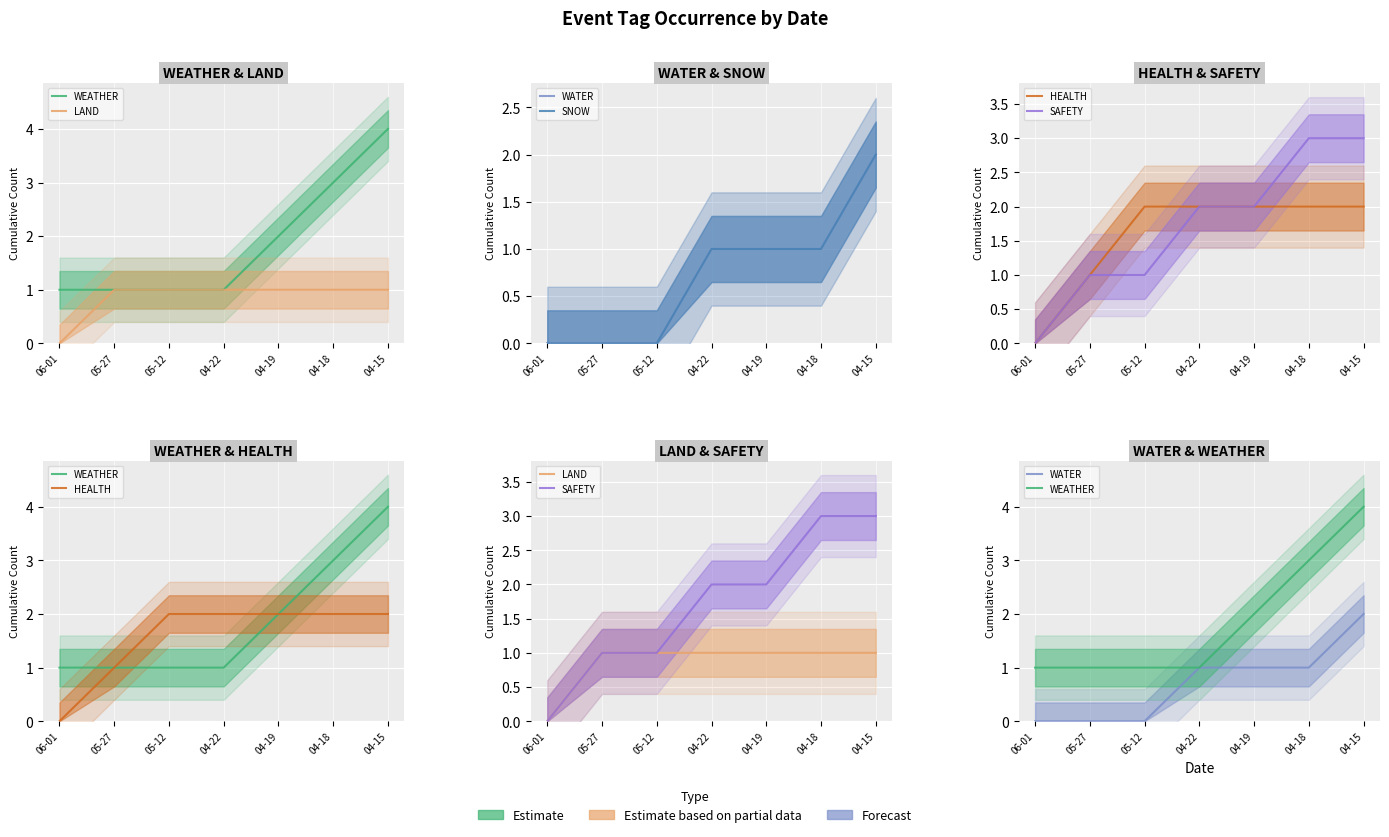

At which label is LAND closest to 0?

06-01